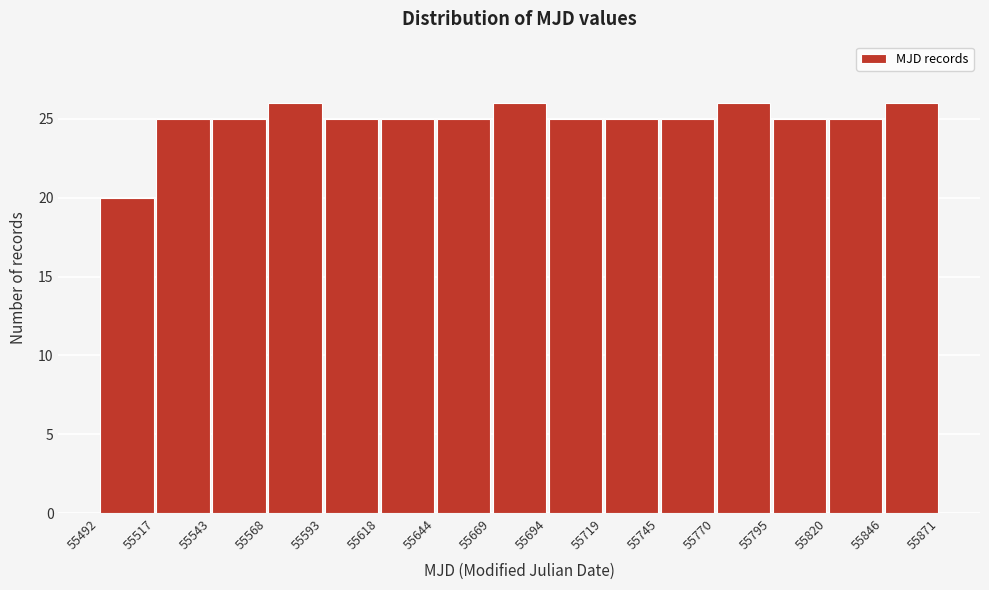

What is the height of the bar covering 55492 to 55517 on the x-axis? The values are not printed on the chart, so give them approximately, as read against the axis.

20